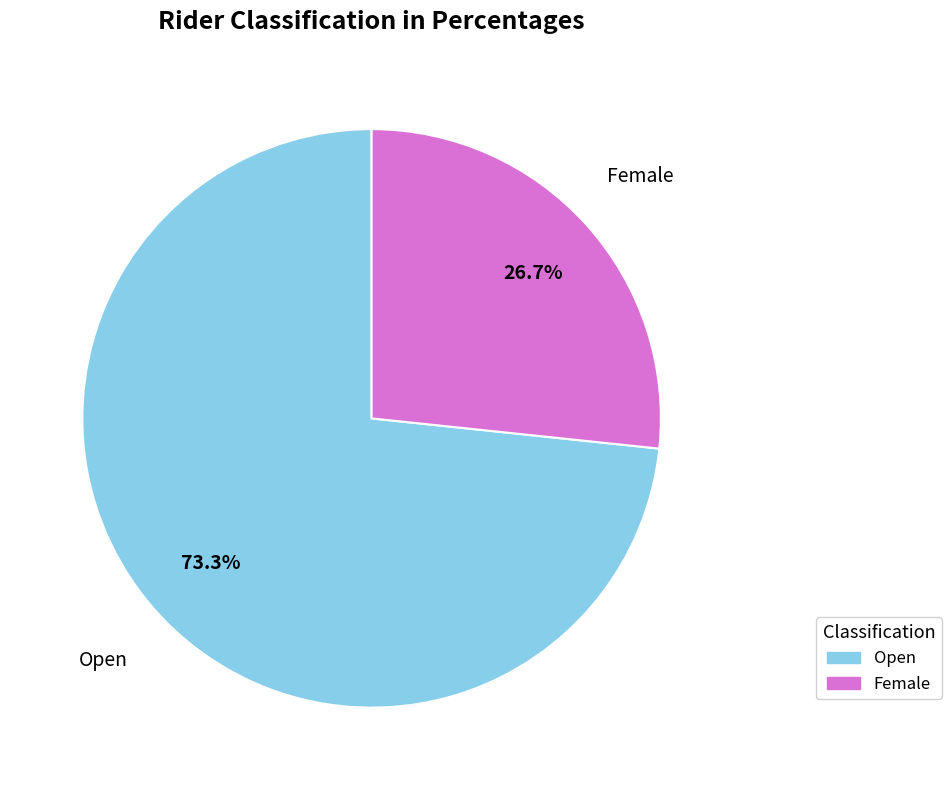

The Female slice represents 37% of the pie. True or false?

False